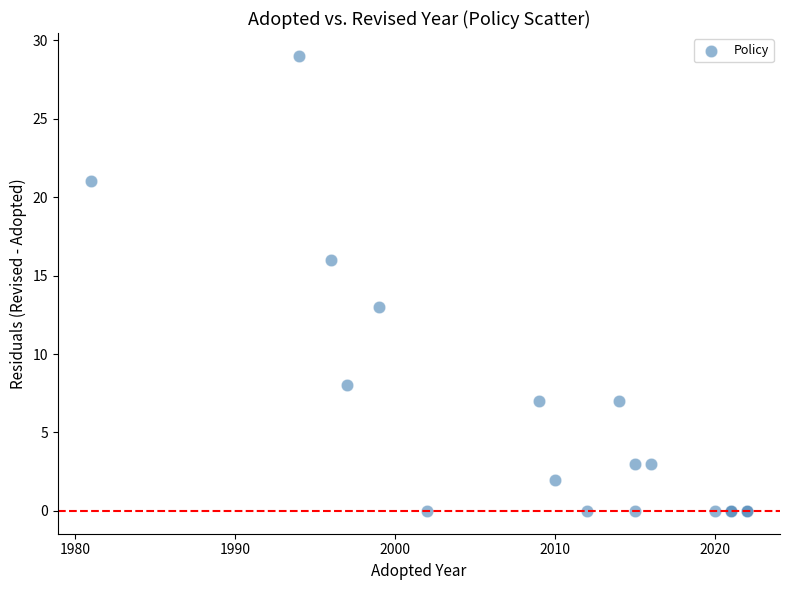

What Y value in the scatter plot is closest to 14?

13